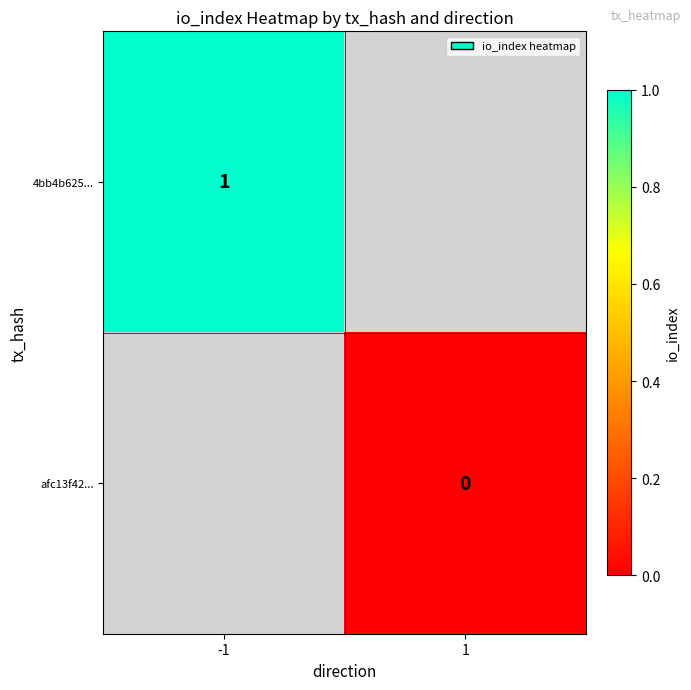

Is it true that 4bb4b625... equals 1 at -1?

True